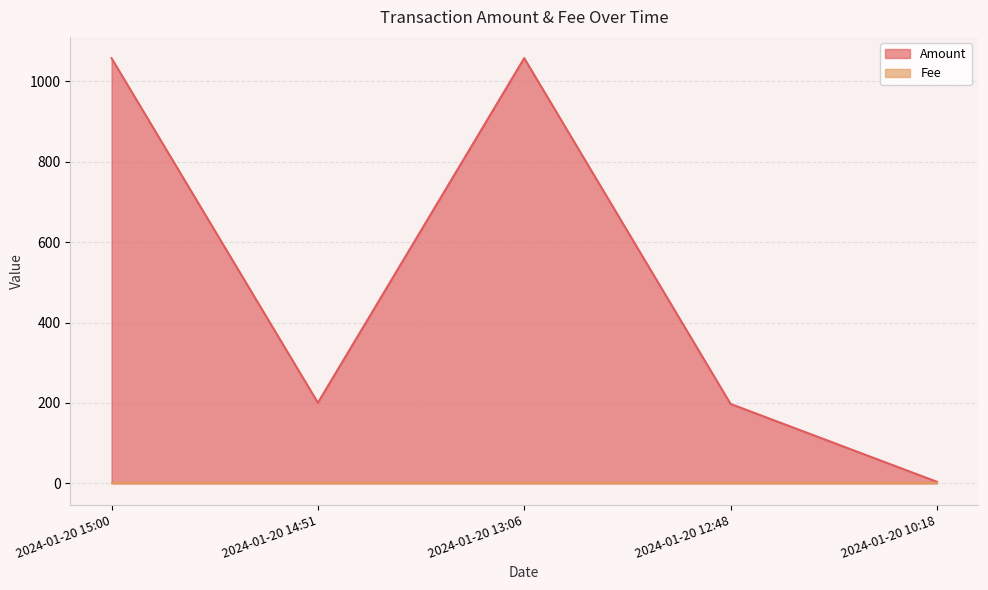

How many points are lower than both their immediate neighbors (excluding endpoints)?

1